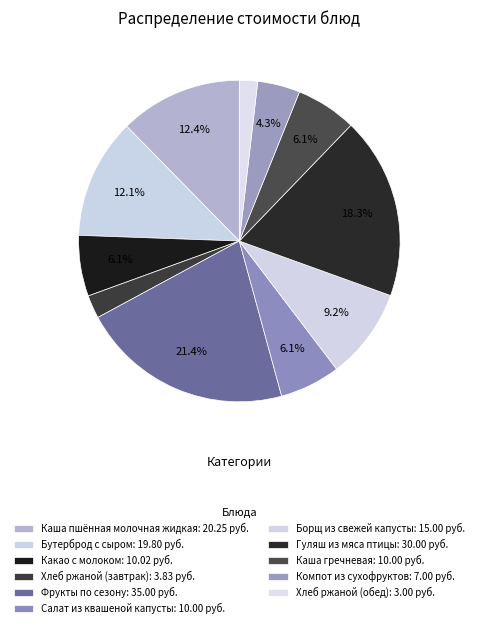

To the nearest percent, what is the difference between the Каша гречневая and Гуляш из мяса птицы slice percentages?

12%